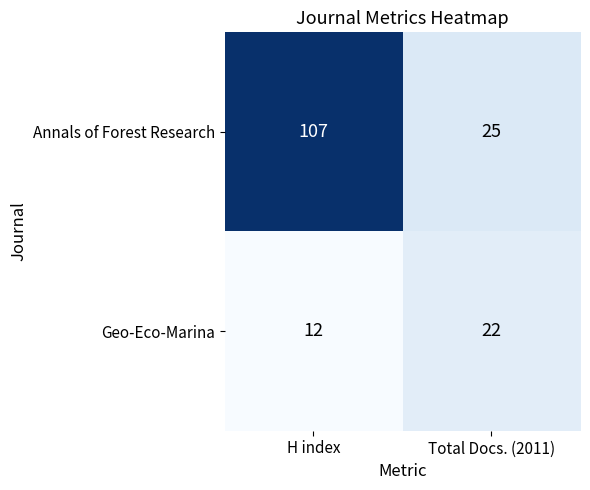

What value does the Geo-Eco-Marina series have at H index, to the nearest 10?

10